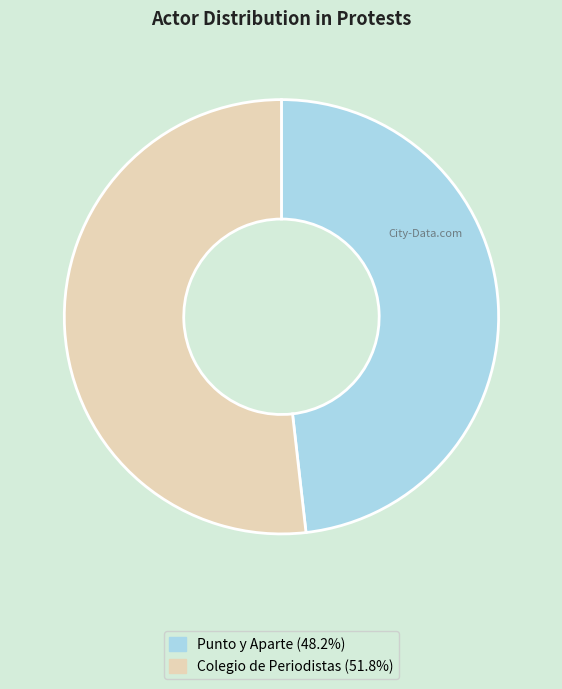

Is the sum of Punto y Aparte and Colegio de Periodistas greater than half?

Yes